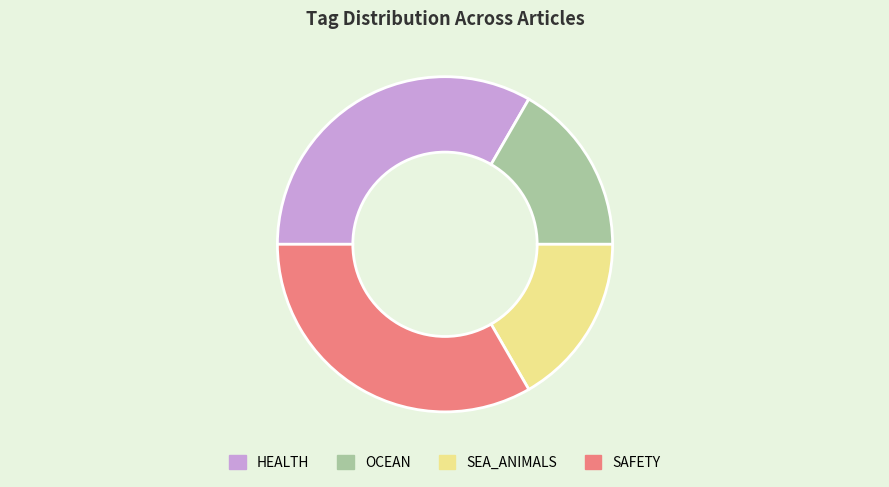

Is there any slice that represents more than half of the pie?

No